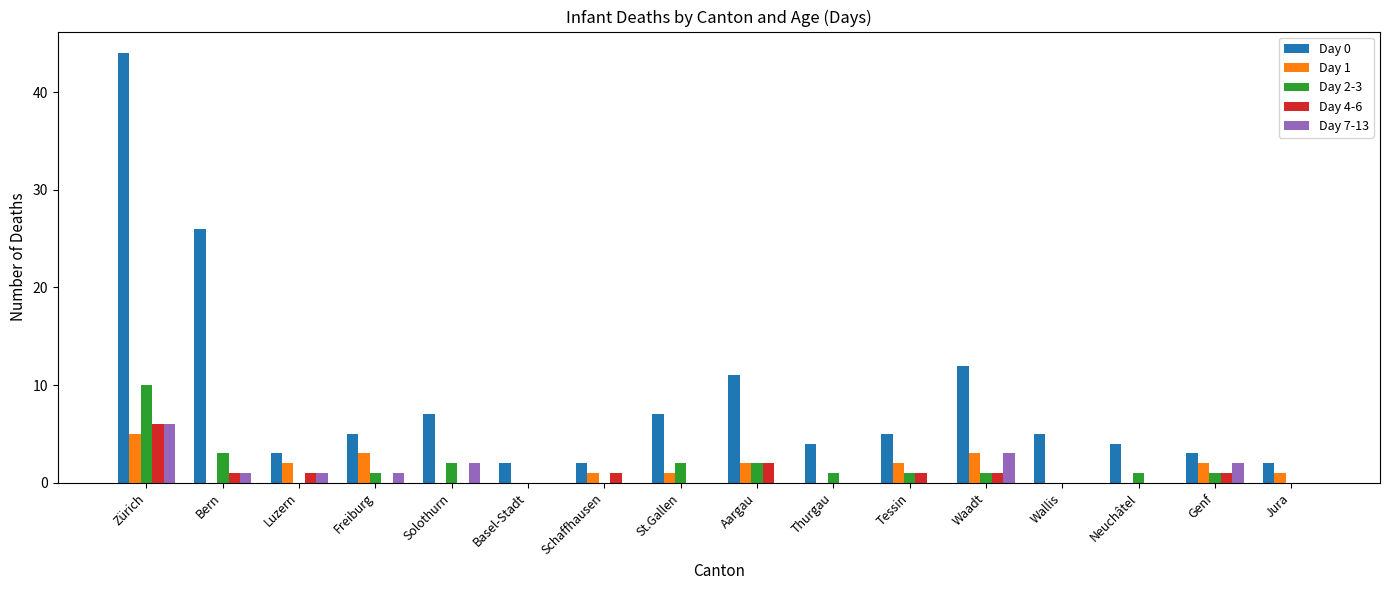

At which category is the sum across all series the highest?

Zürich